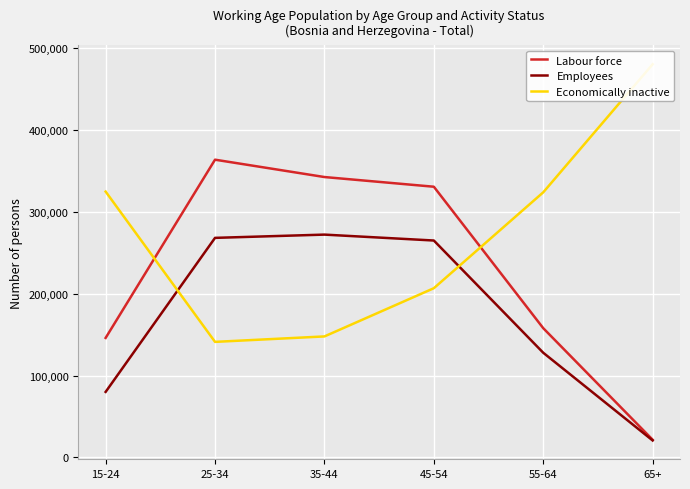

What is the sum of the Employees values at 35-44 and 55-64?

400060